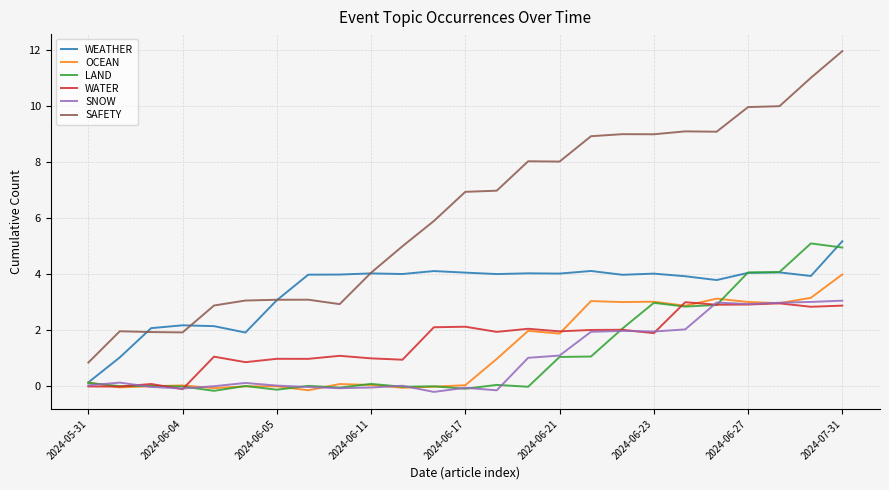

At which category does WATER reach its first local valley?

2024-06-04